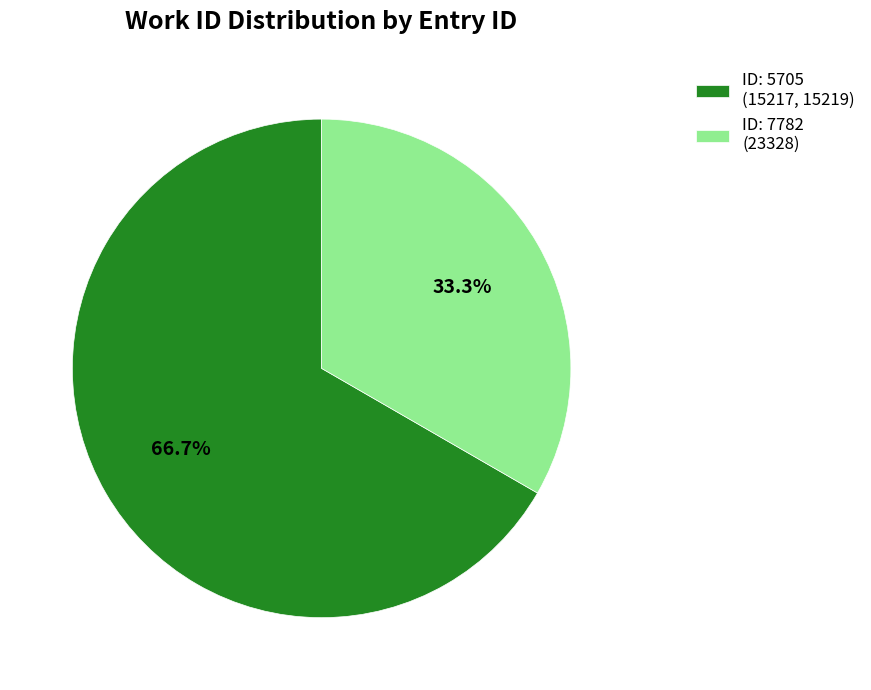

Is the sum of ID: 7782 (23328) and ID: 5705 (15217, 15219) greater than half?

Yes